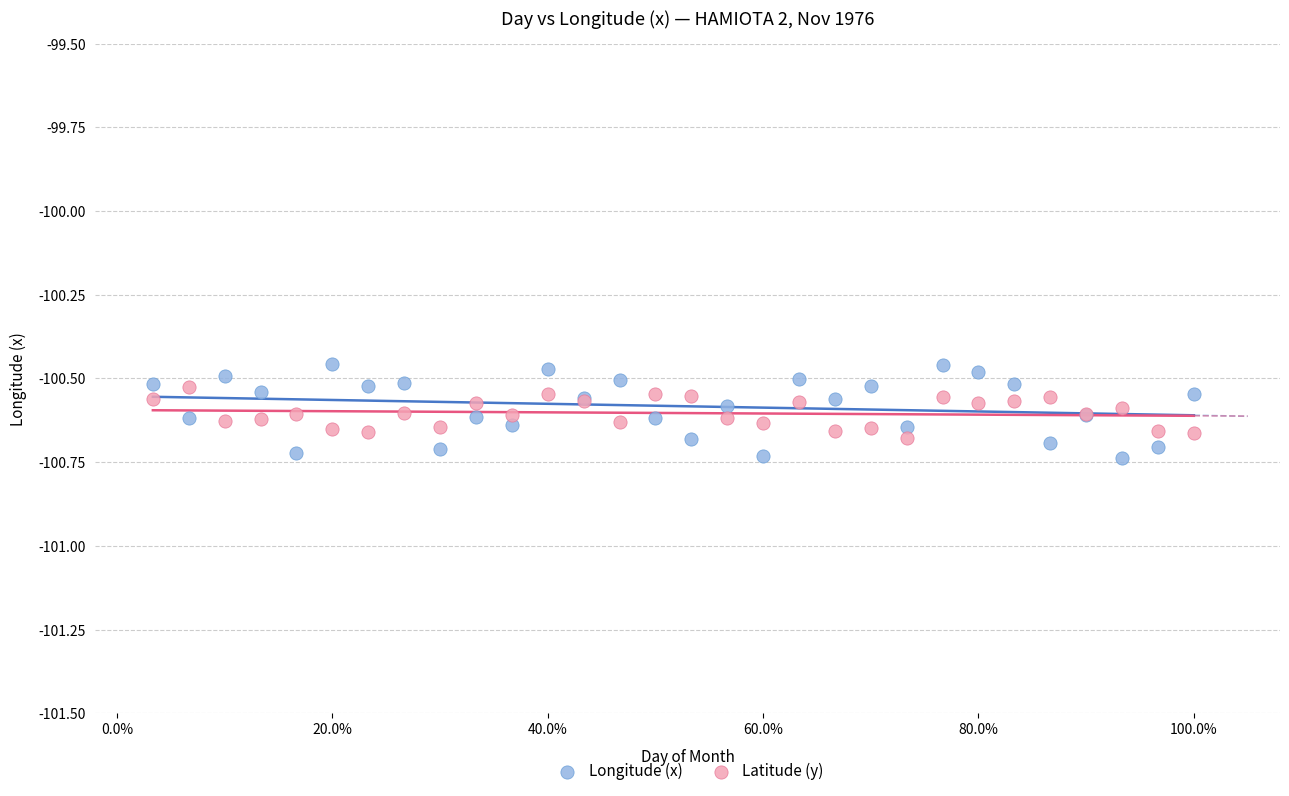

Which series contains the lowest Y value?

Longitude (x)